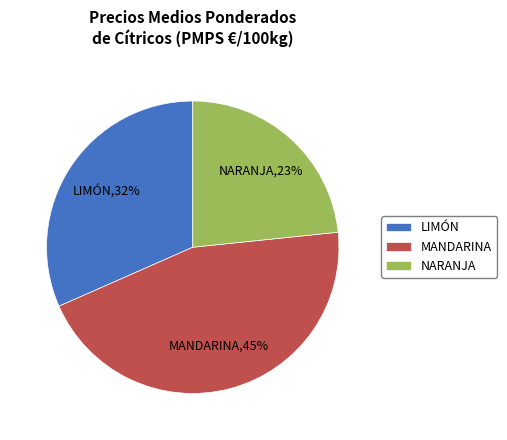

To the nearest percent, what is the average slice percentage?

33%